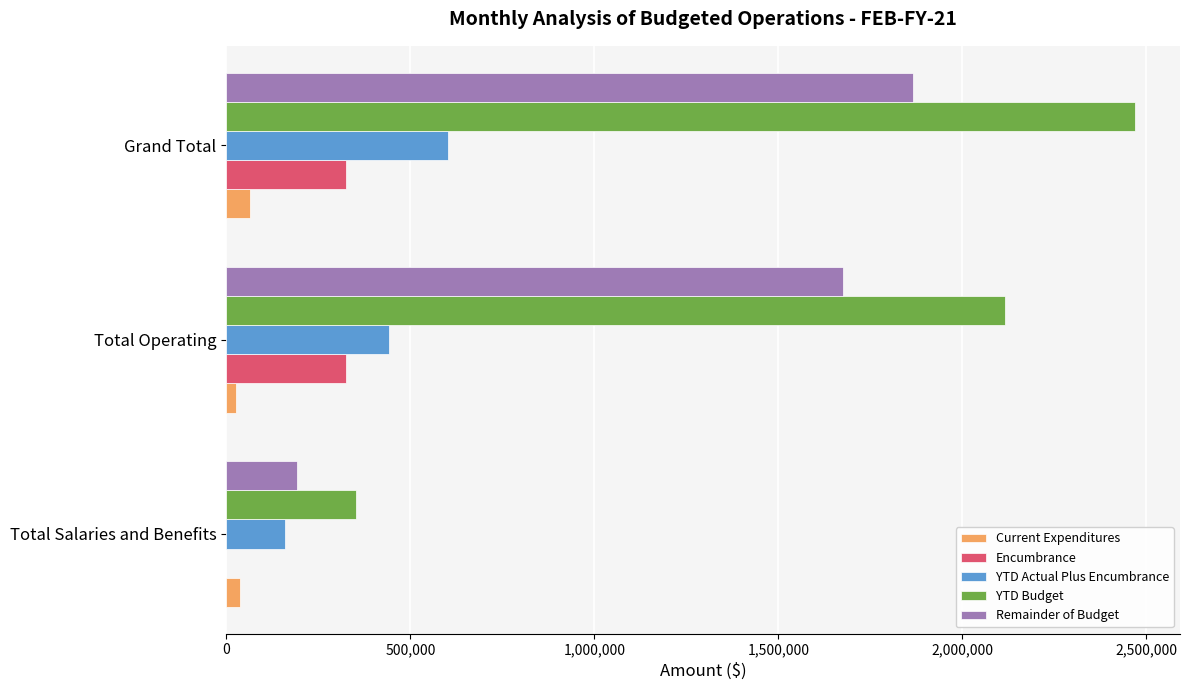

The Encumbrance series shows 441226.2 at Grand Total. True or false?

False